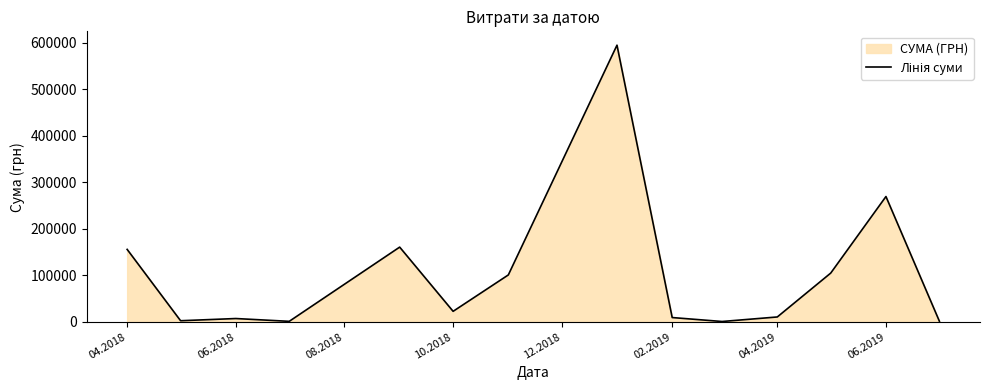

Is it true that the value at 04.2018 is 155925.1?

True